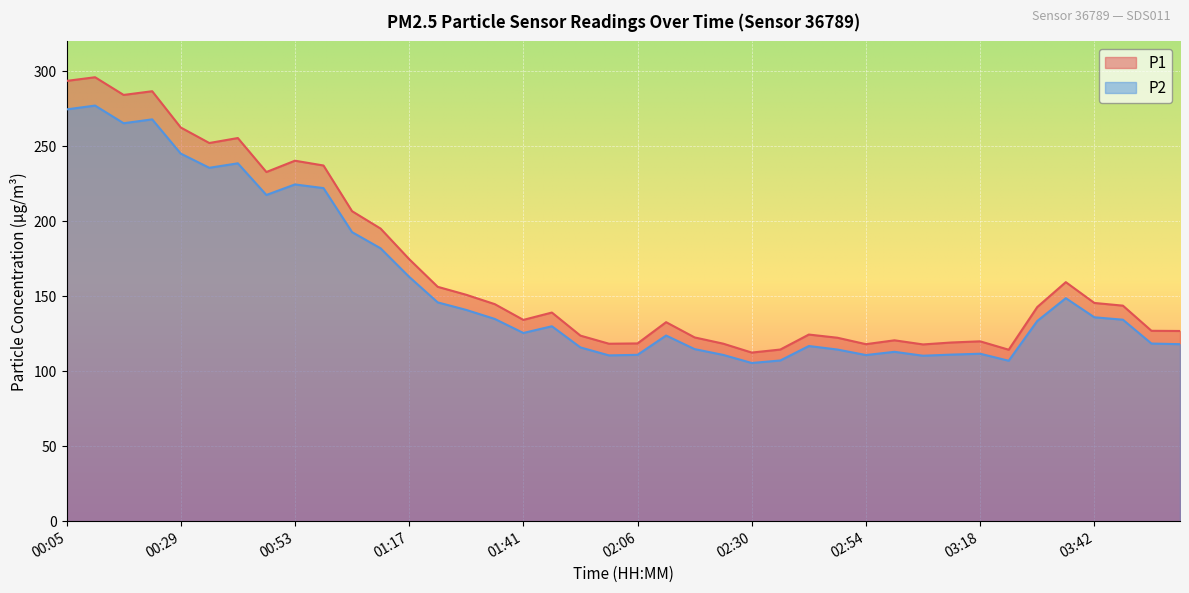

True or false: P2 and P1 intersect in this chart.

False